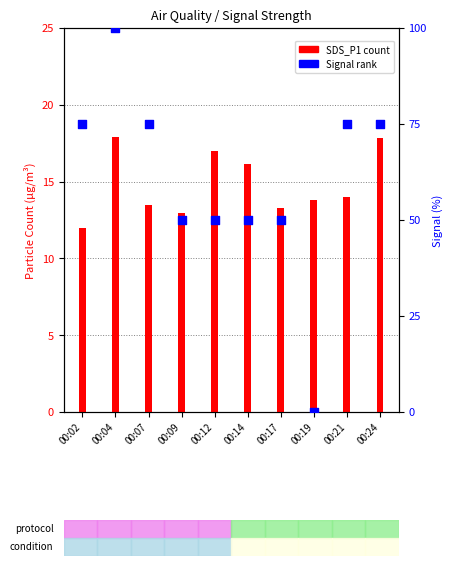

What is the total value across all series at 00:02?

87.0